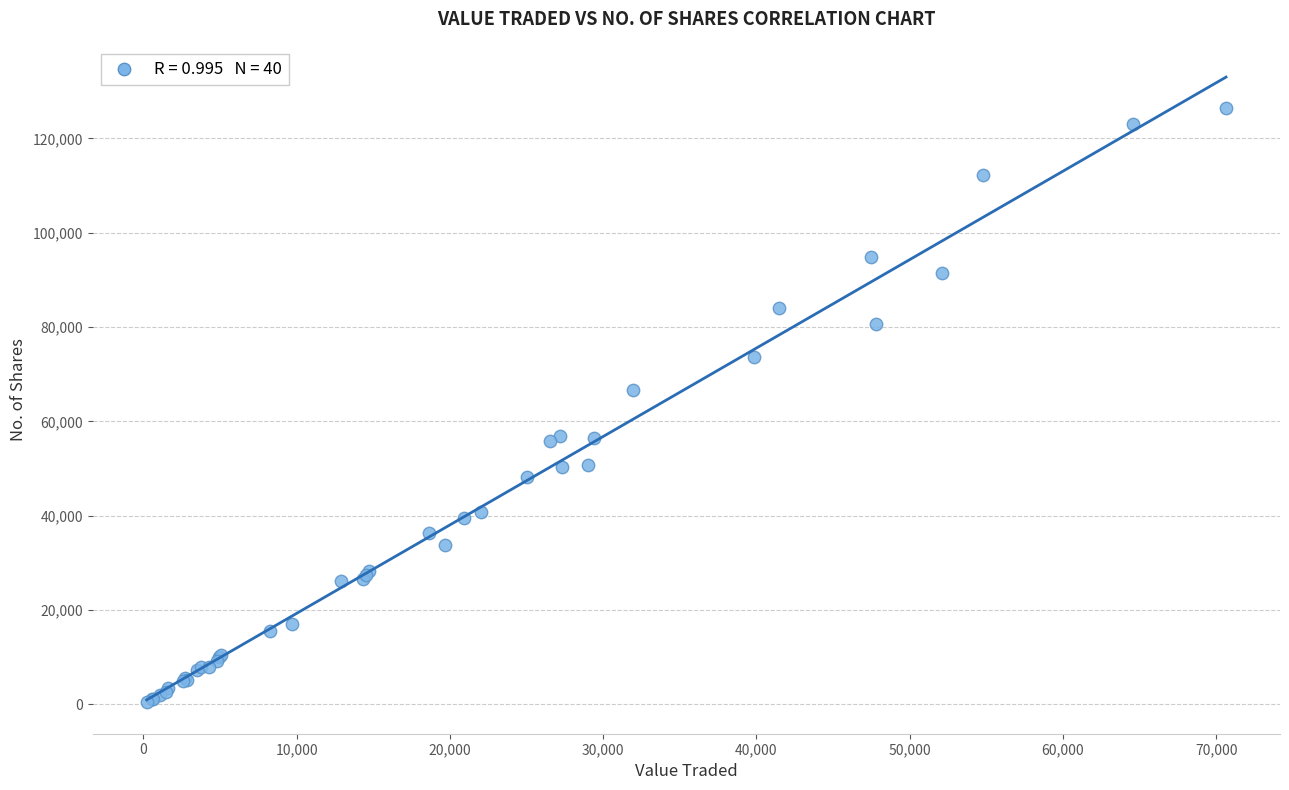

What Y value in the scatter plot is closest to 63439?

66610